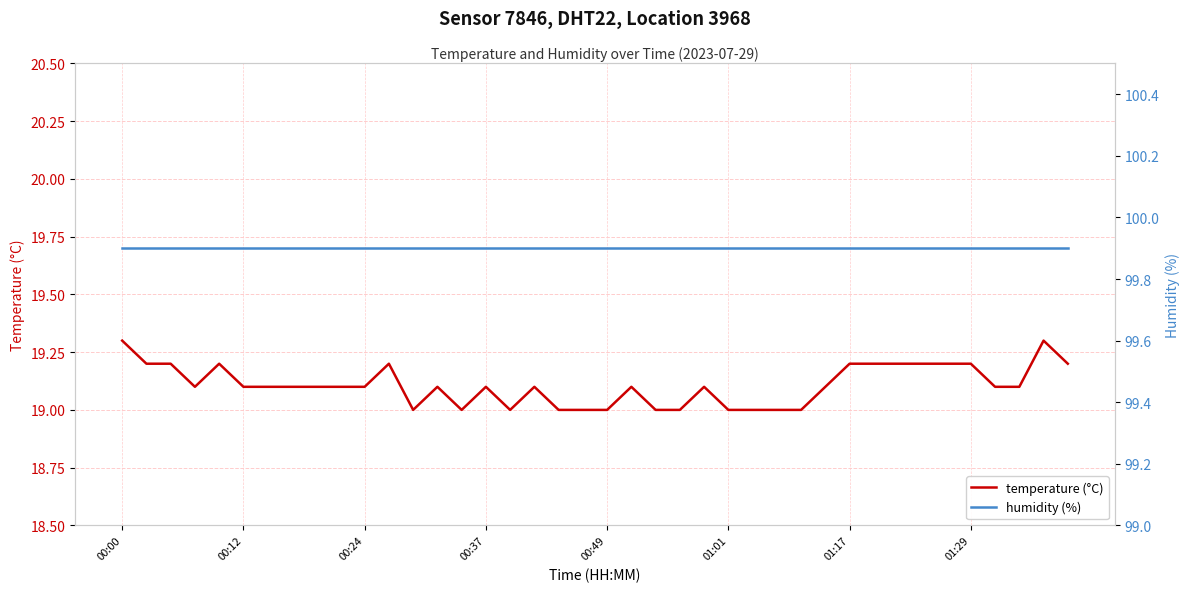

Read the temperature (°C) value at 00:12.

19.1